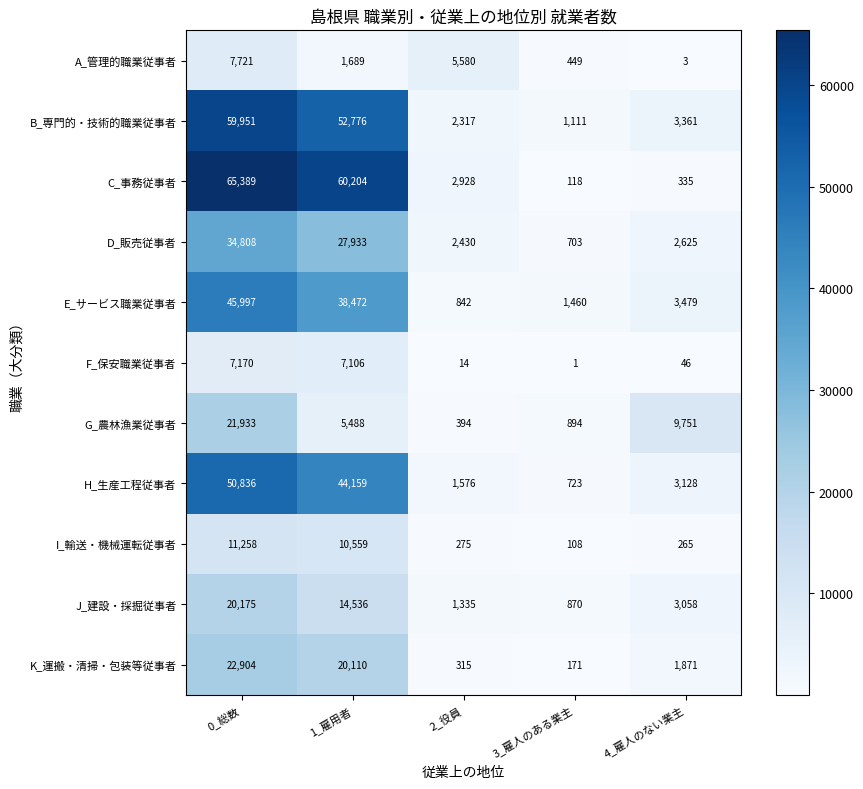

At which label does E_サービス職業従事者 first exceed 3479?

0_総数